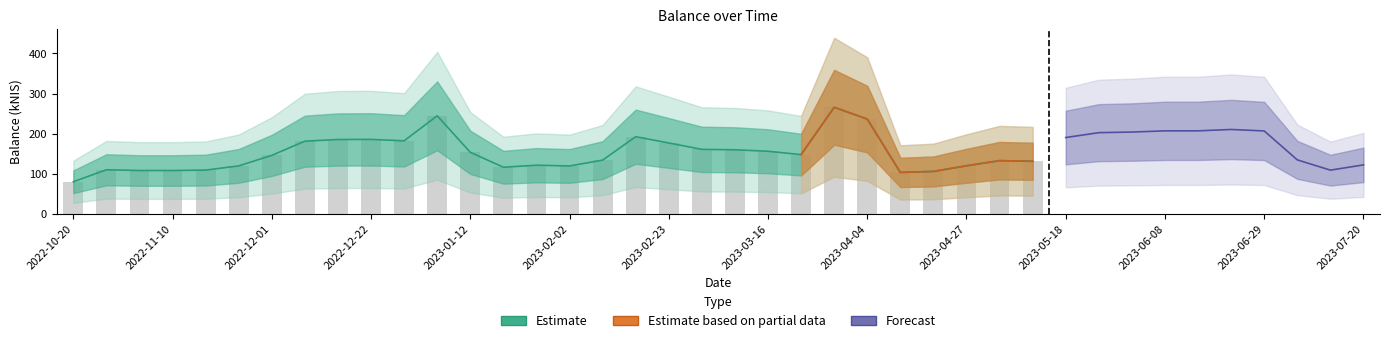

At which label does the data first exceed 153?

2022-12-08